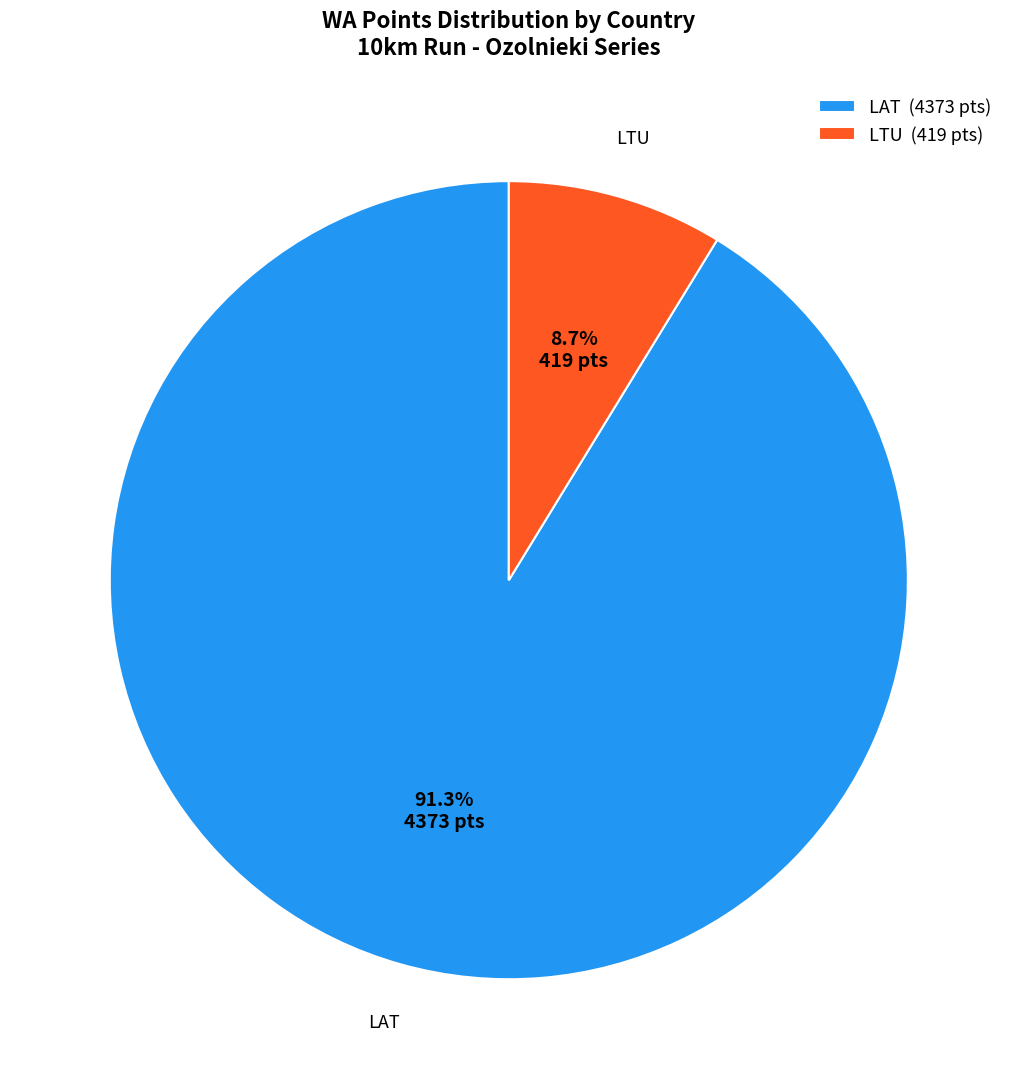

Does any single category account for the majority?

Yes